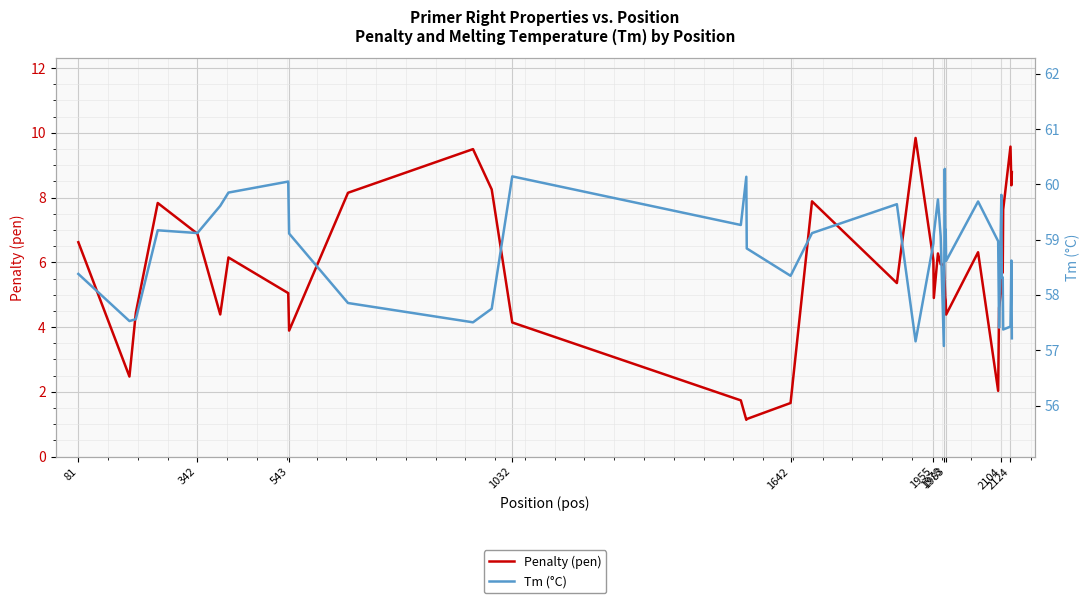

How many values in the Tm (°C) series exceed 58?

28